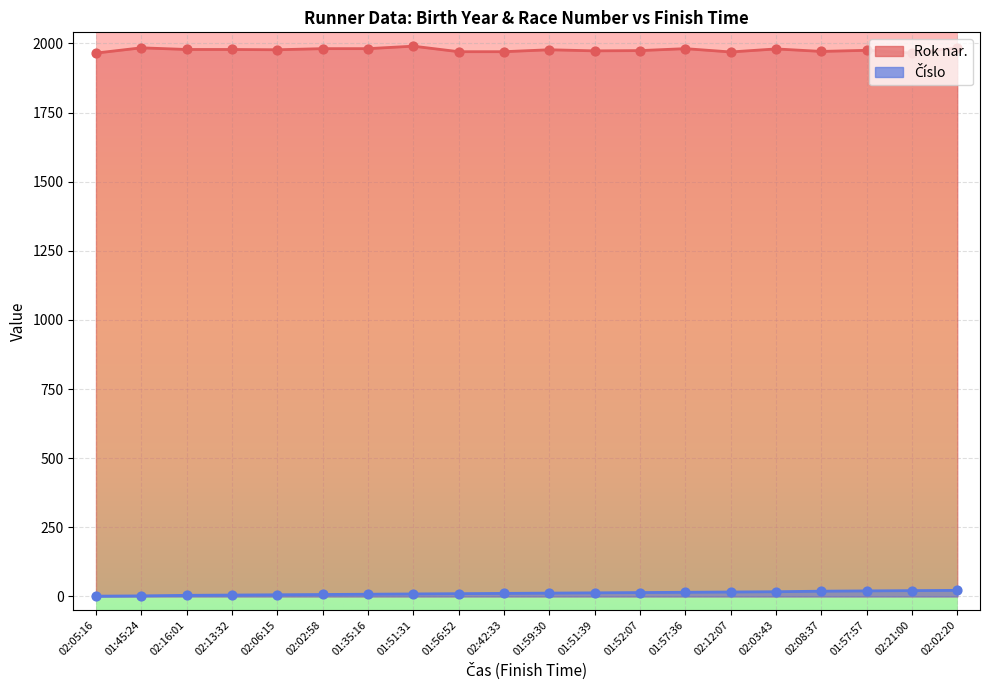

Which series has the widest spread of Y values?

Rok nar.